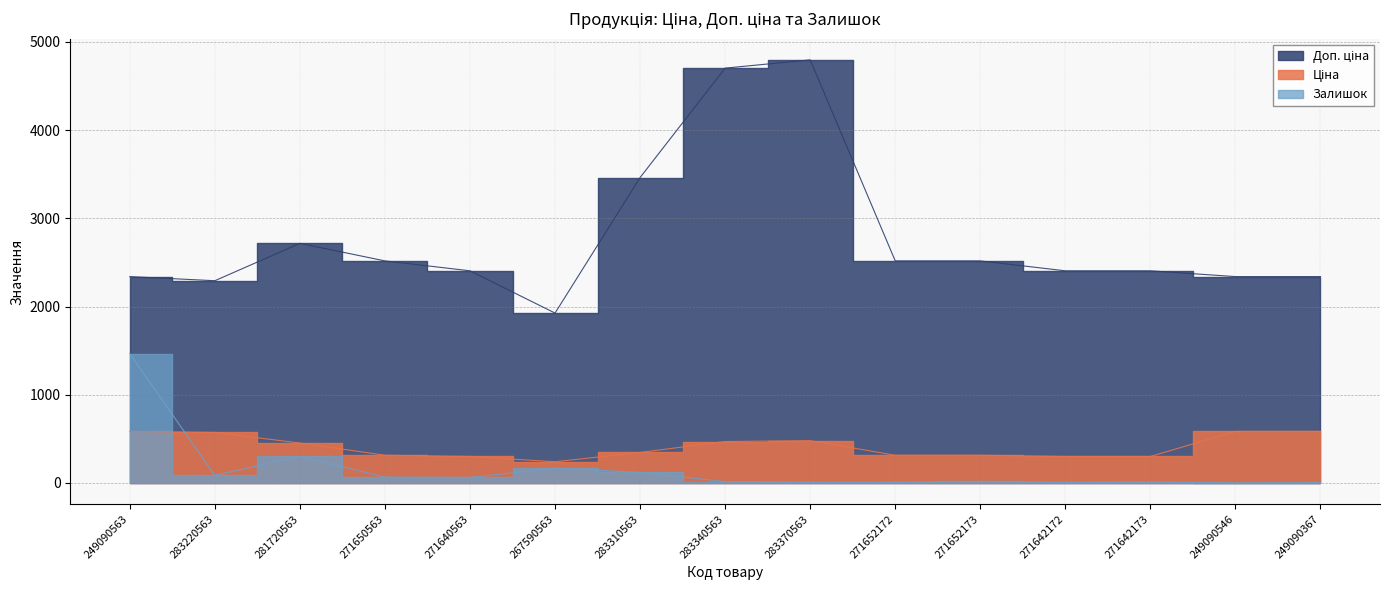

Where is the first local minimum for Ціна?

267590563